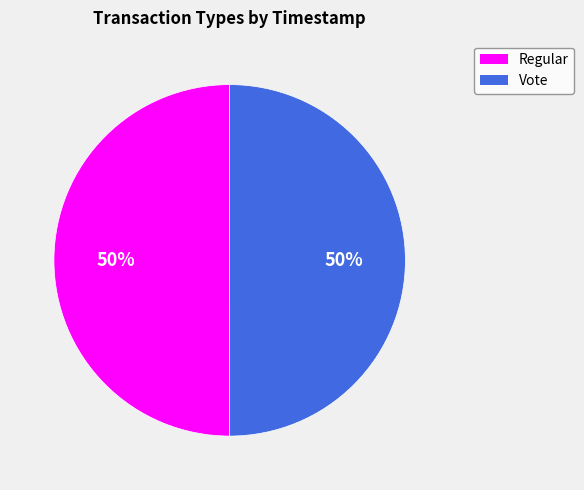

What percentage is the Vote slice, to the nearest percent?

50%